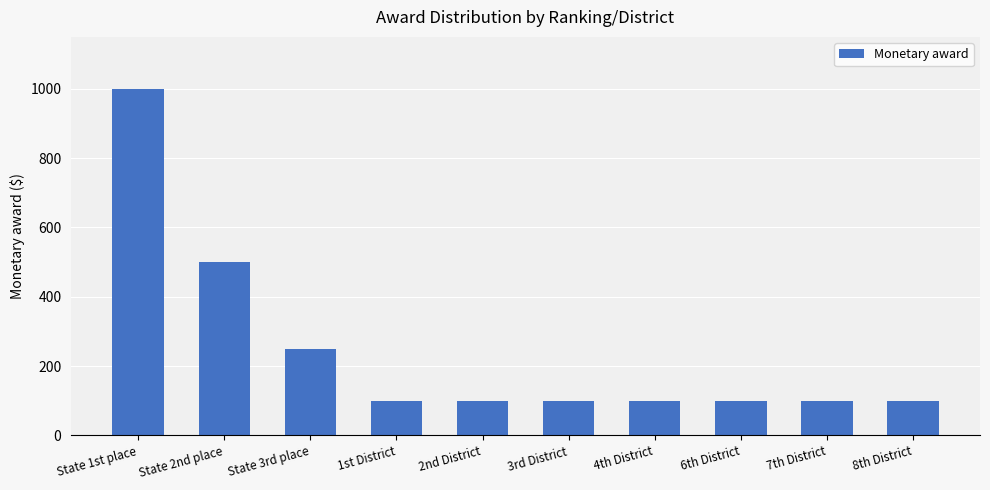

Which has a higher value, 8th District or State 1st place?

State 1st place